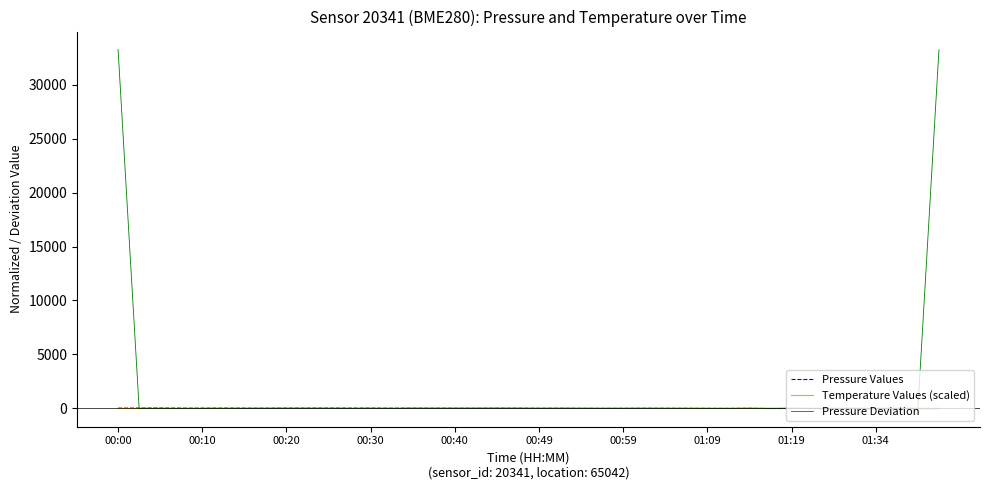

Which series has the widest spread of values?

Pressure Deviation